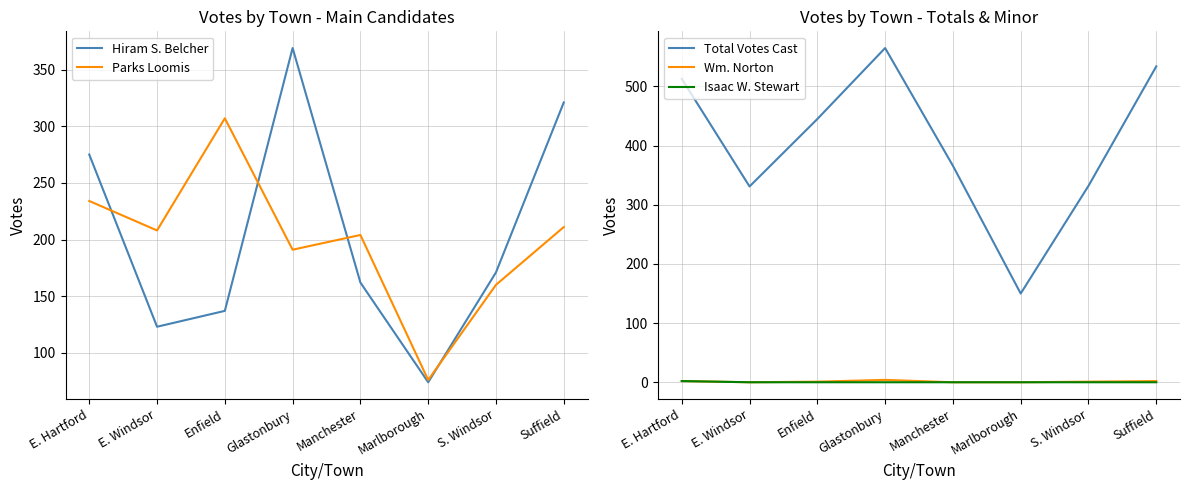

At which label does Wm. Norton first exceed 1?

E. Hartford